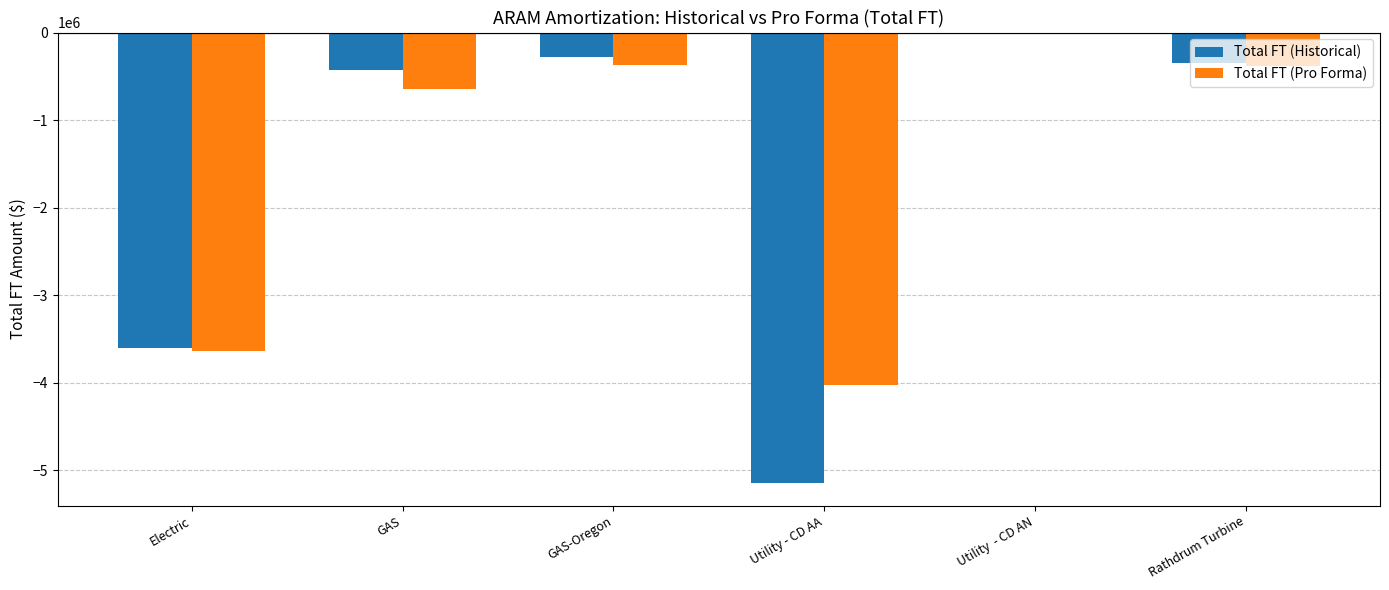

What is the spread (max minus min) of values at Rathdrum Turbine?

29976.1